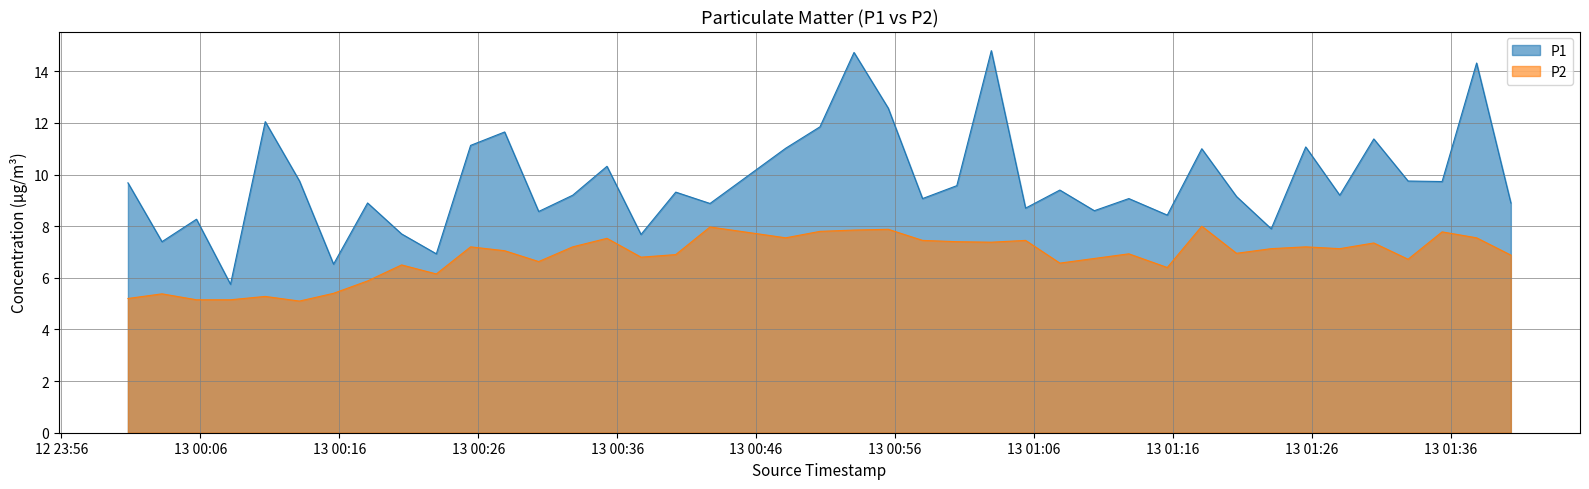

Which series has the largest total across all categories?

P1